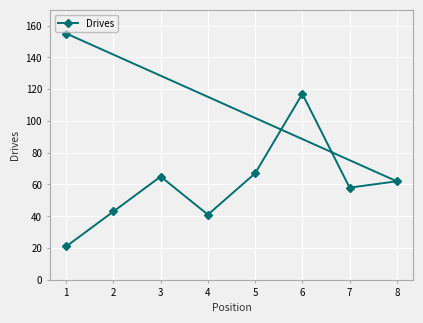

Where does the data first go above 62?

3